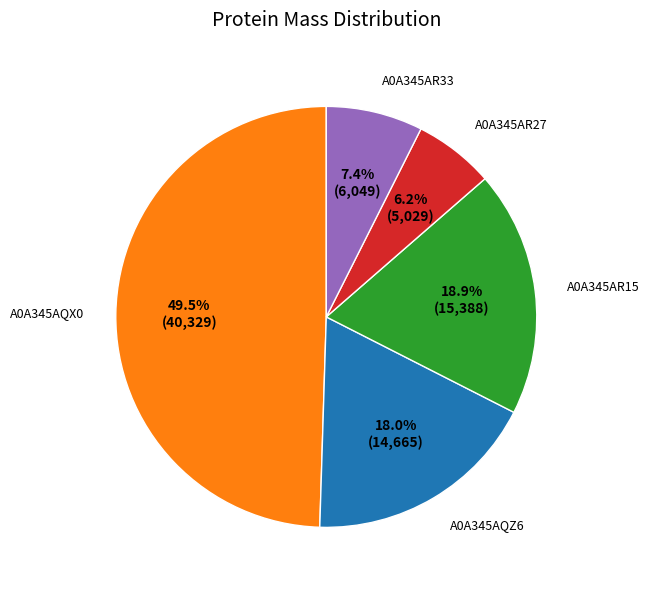

Count the number of slices in the pie.

5